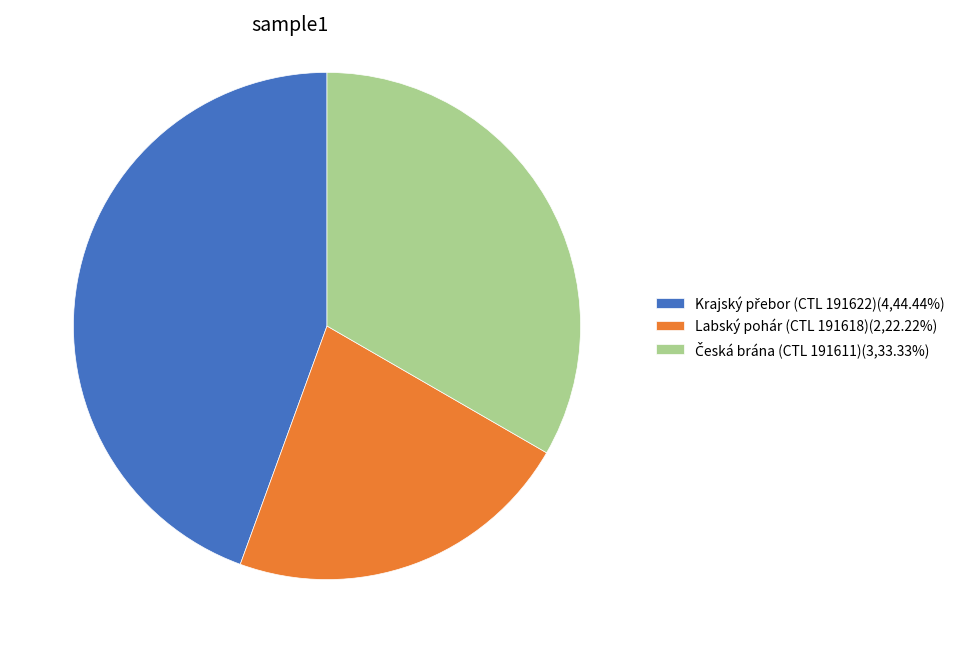

Is there a majority slice in this chart?

No